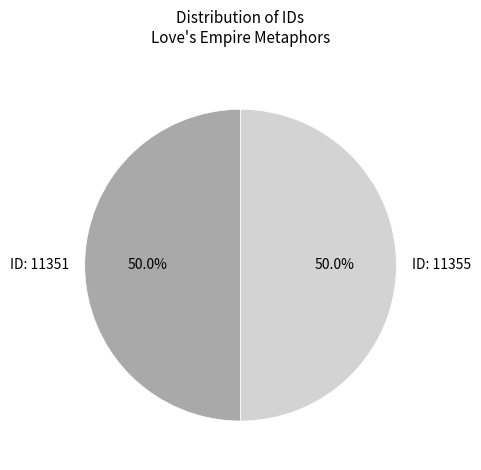

To the nearest percent, what portion does ID: 11351 represent?

50%